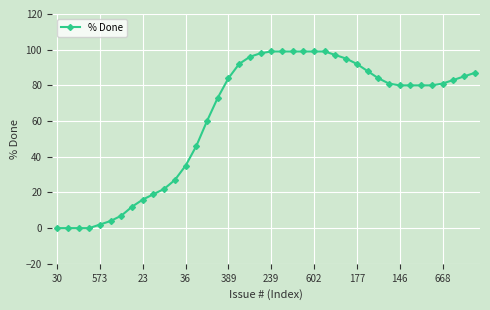

Count the number of categories in the chart.

40